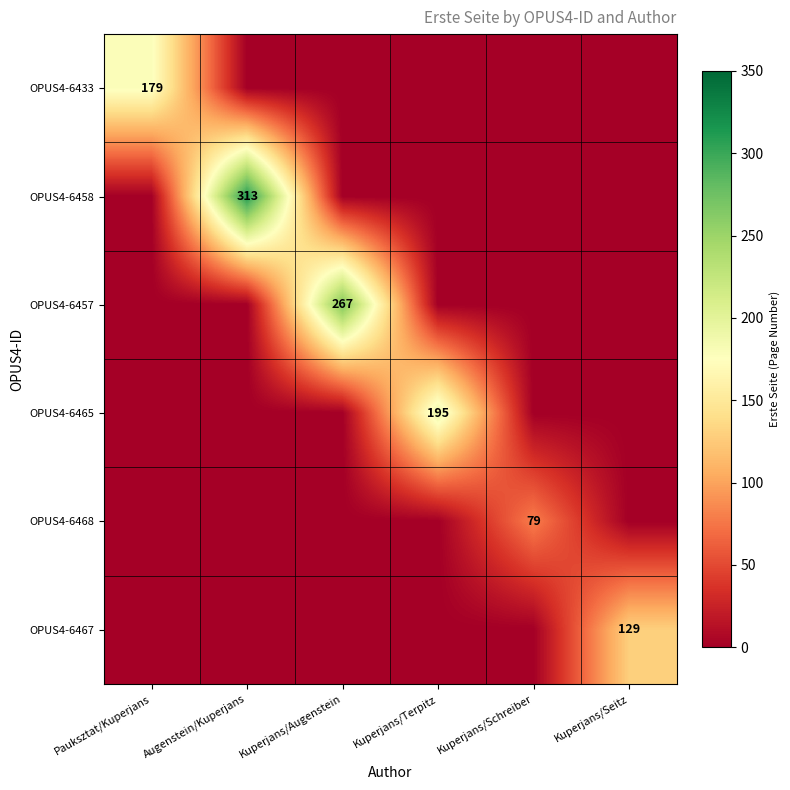

Which has a higher value, Augenstein/Kuperjans or Kuperjans/Schreiber?

Augenstein/Kuperjans